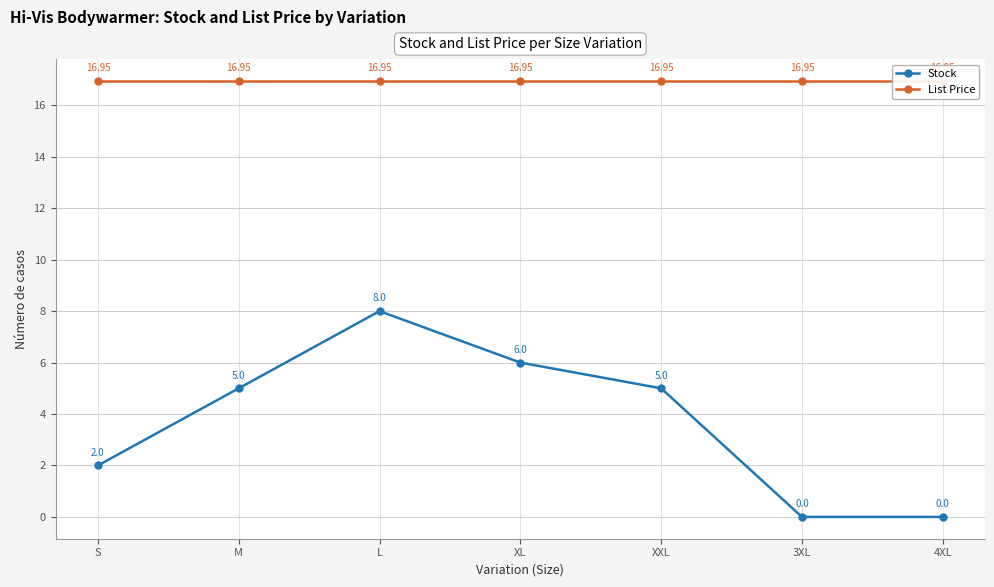

List the labels in order of Stock value, largest first.

L, XL, M, XXL, S, 3XL, 4XL